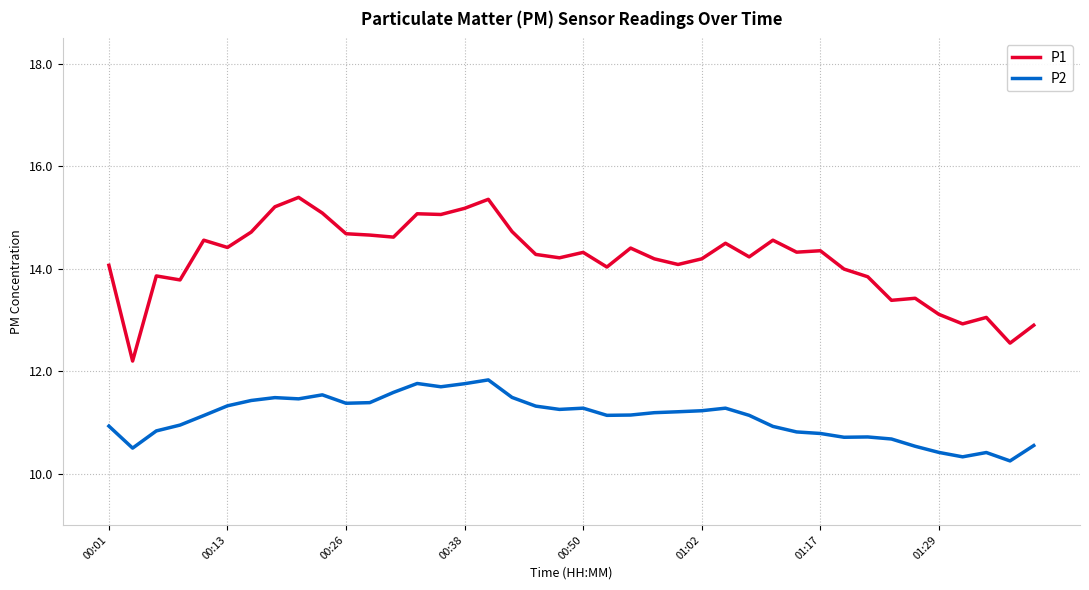

Which series has the largest total across all categories?

P1